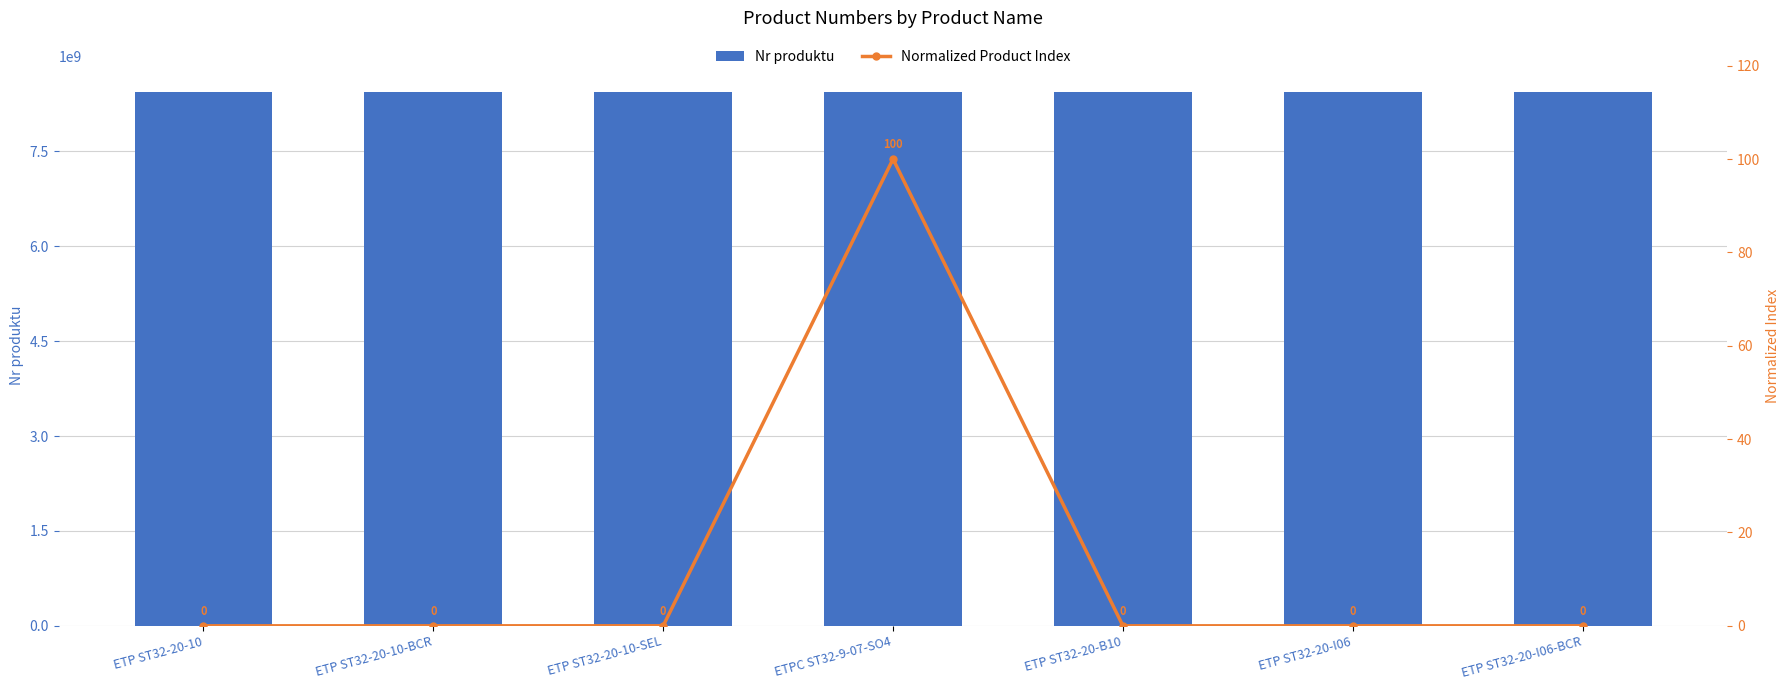

What are all the series names shown in the legend?

Nr produktu, Normalized Product Index